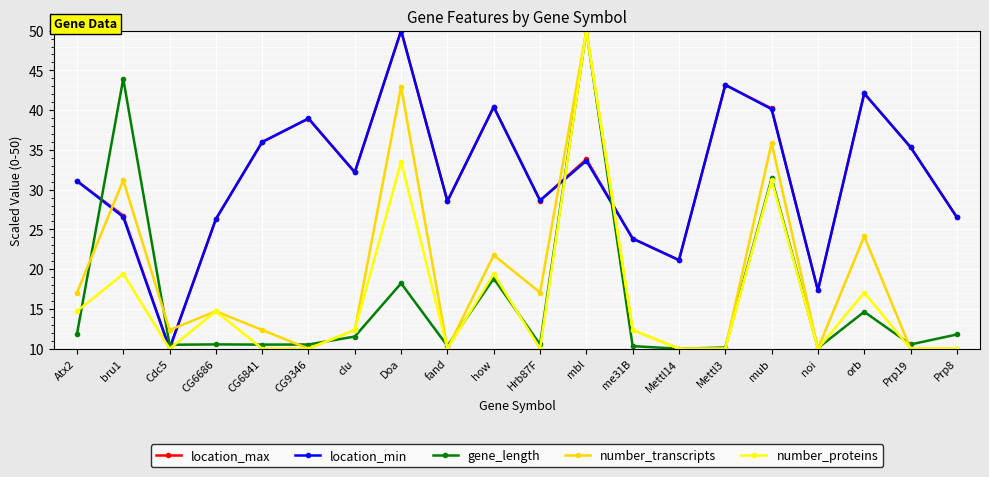

What is the difference between the highest and lowest values at Doa?

31.8